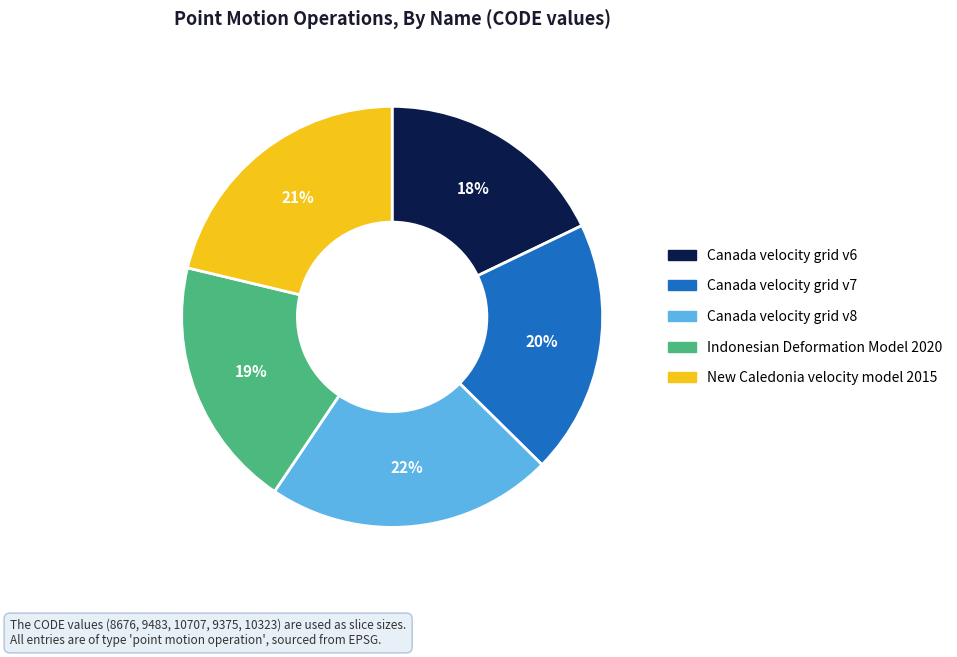

What percentage is the Canada velocity grid v7 slice, to the nearest percent?

20%